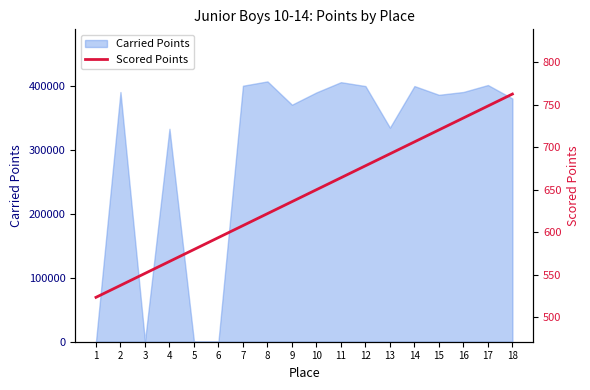

The chart shows a value of 897.7 at 8. True or false?

False